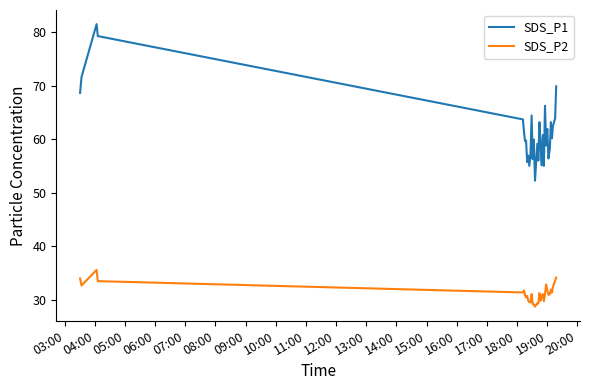

What is the difference between the maximum and minimum values in the SDS_P1 series?

29.2